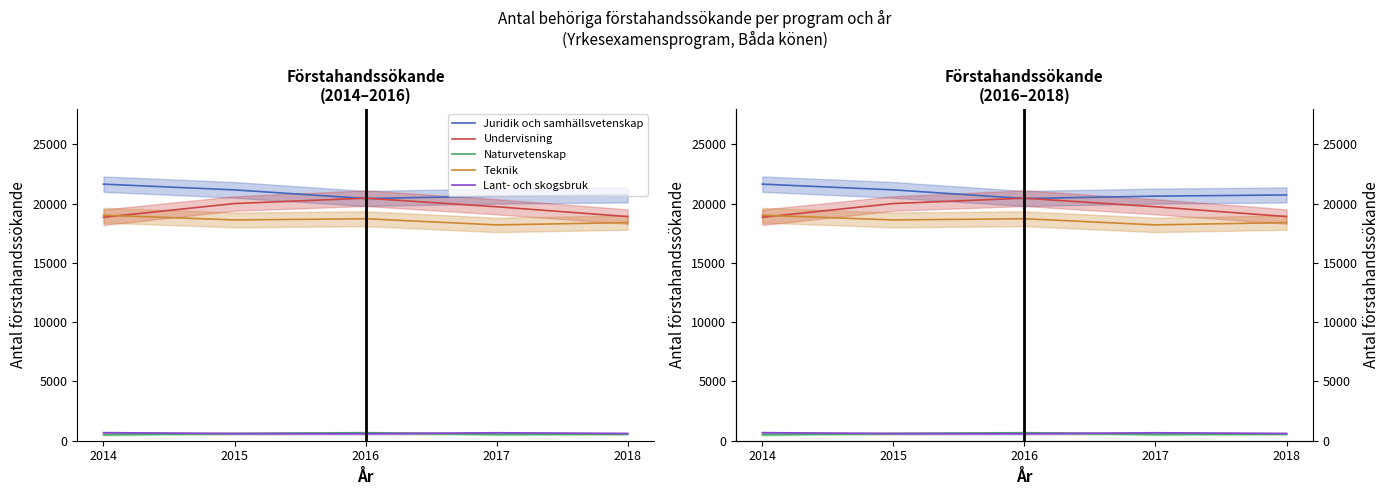

Reading left to right, list all the values displayed in this chart.

Juridik och samhällsvetenskap: 2014=21647.0	2015=21162.5	2016=20435.5	2017=20635.0	2018=20734.5
Undervisning: 2014=18852.0	2015=20011.5	2016=20461.5	2017=19738.0	2018=18911.0
Naturvetenskap: 2014=509.5	2015=605.0	2016=673.5	2017=531.0	2018=570.0
Teknik: 2014=19024.5	2015=18626.0	2016=18727.5	2017=18207.5	2018=18405.5
Lant- och skogsbruk: 2014=679.0	2015=608.5	2016=592.0	2017=670.0	2018=609.5